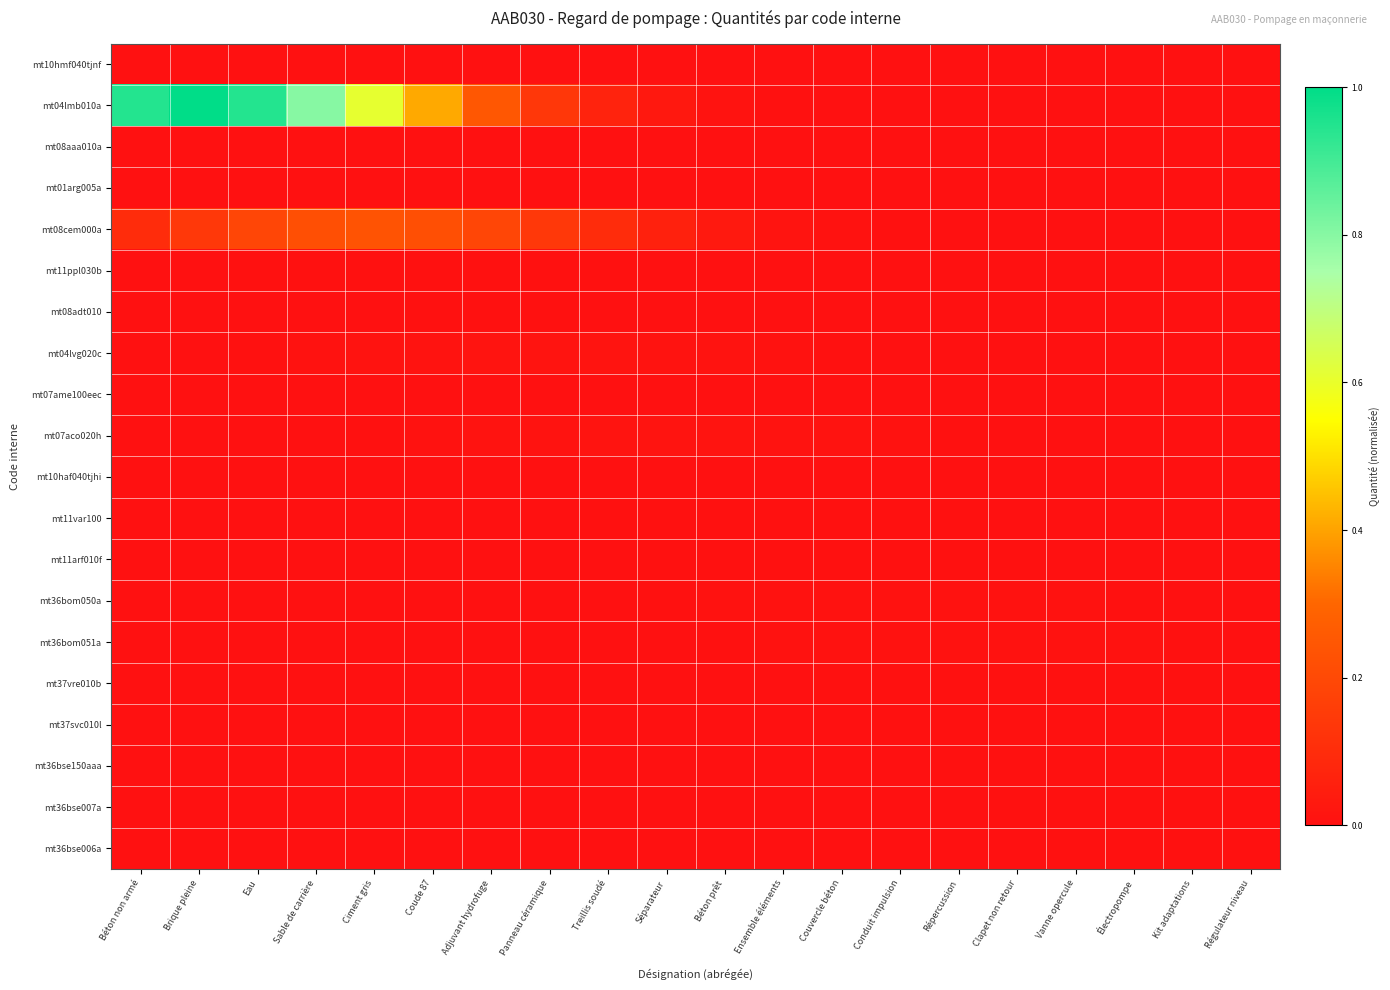

What is the maximum value shown in the chart?

1.0